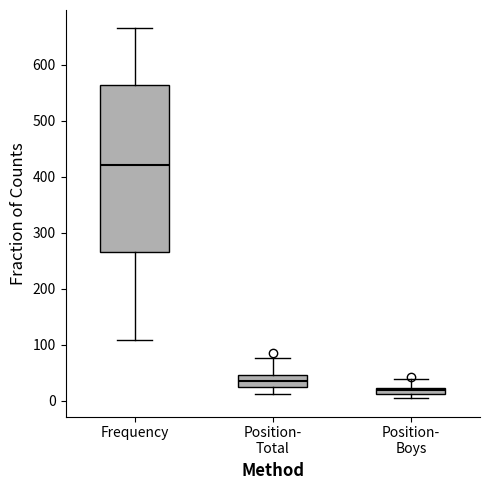

Which box is the tallest, from its lower edge to its upper edge?

Frequency